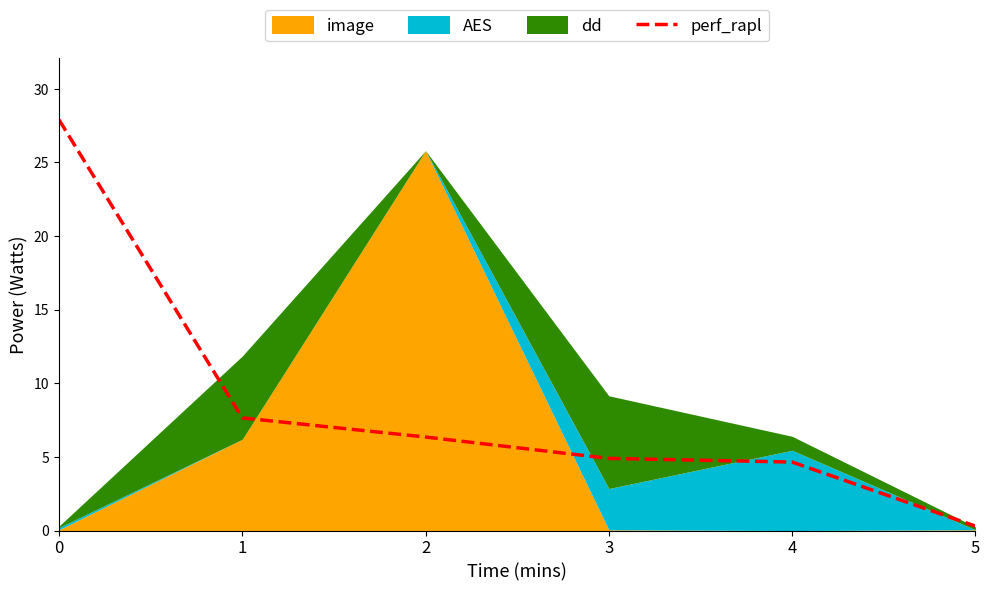

What is the difference between the second highest and second lowest values?

3.0